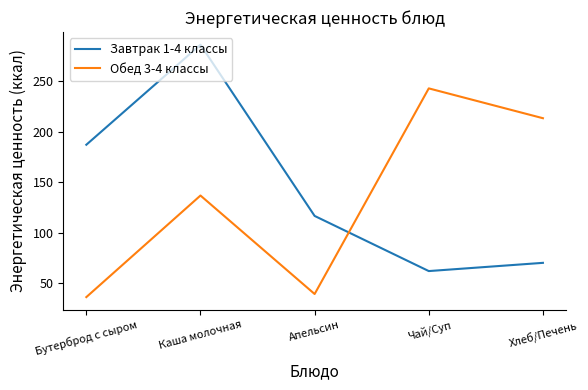

True or false: Обед 3-4 классы has more than 1 interior local peaks.

True